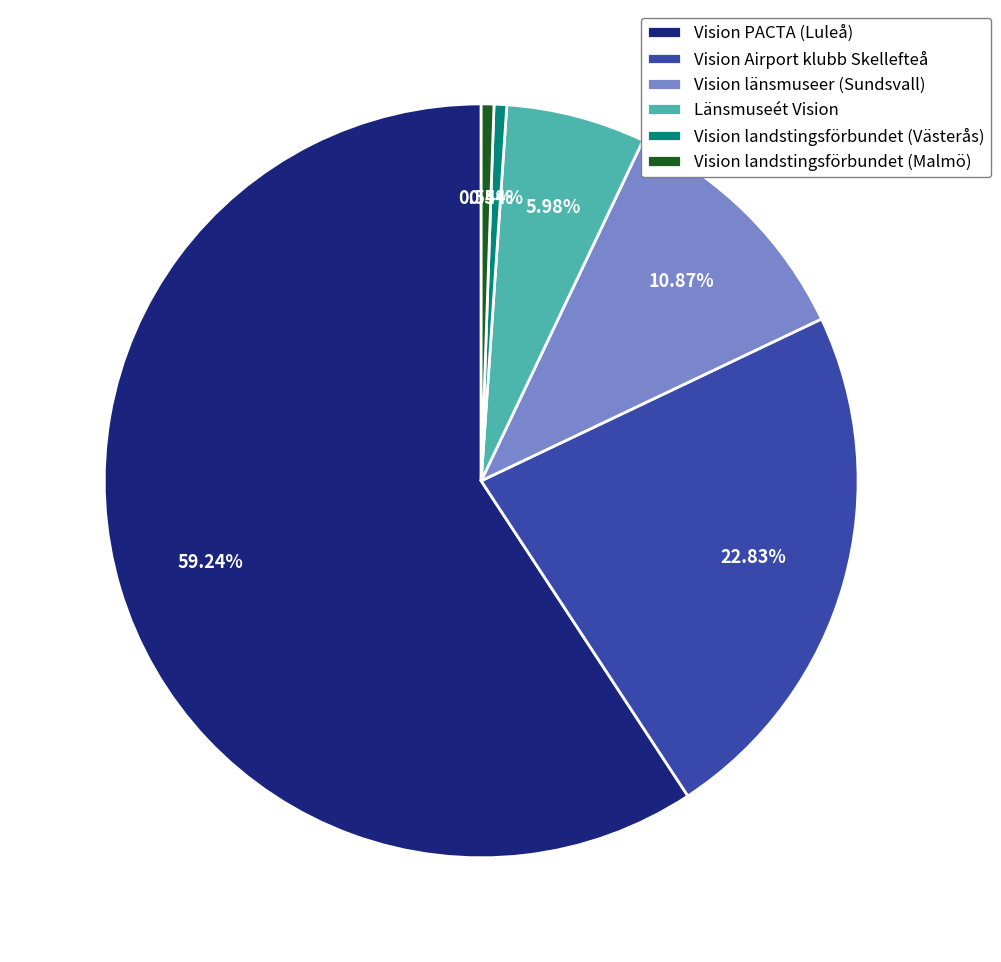

To the nearest percent, what is the difference between the Vision landstingsförbundet (Malmö) and Länsmuseét Vision slice percentages?

5%